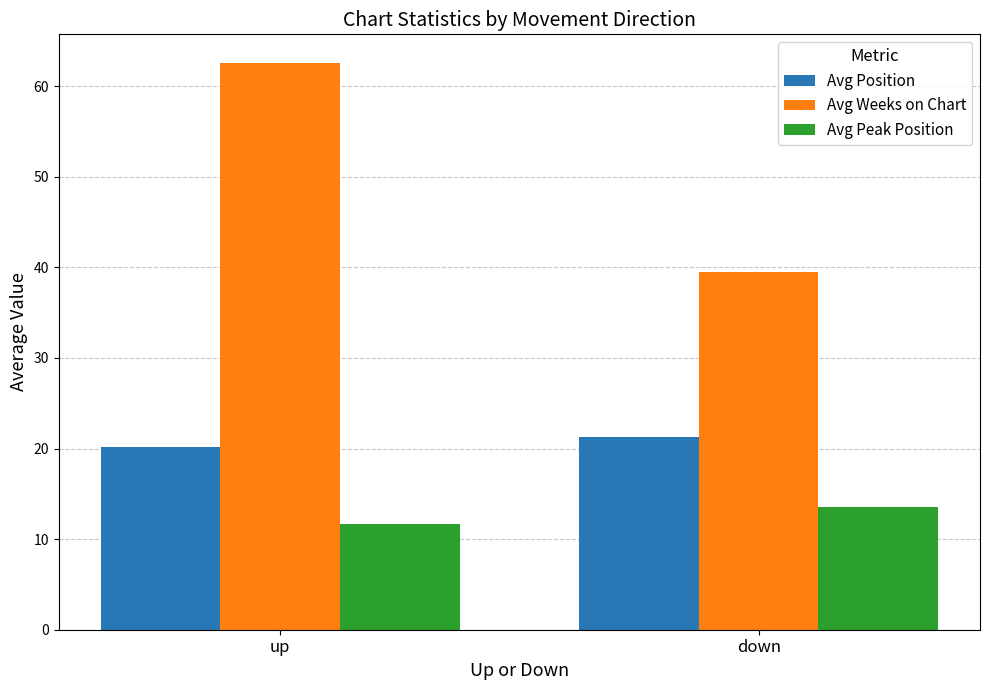

How many groups of bars are there?

2